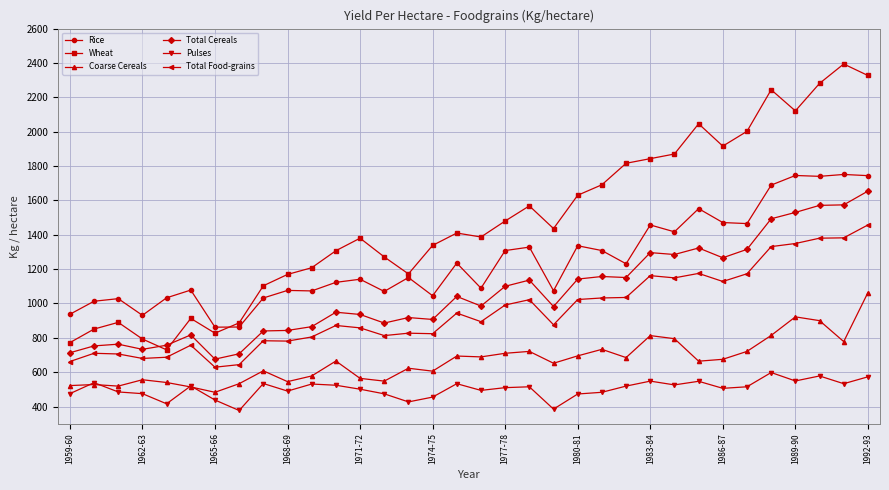

True or false: Coarse Cereals has more than 2 interior local peaks.

True